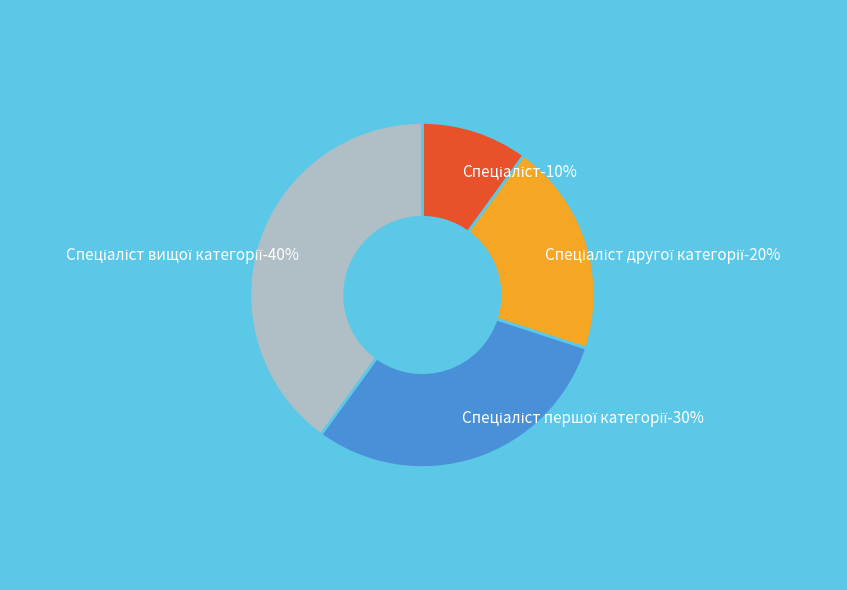

Which slice is the largest?

Спеціаліст вищої категорії